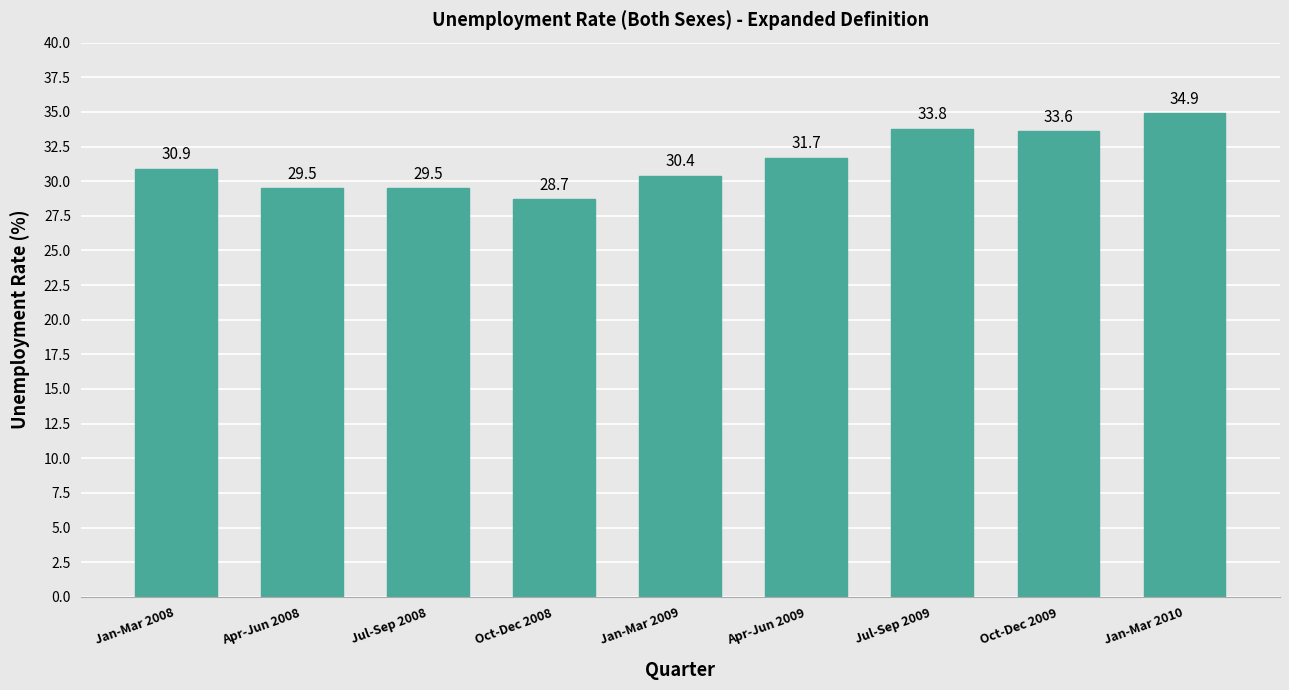

What is the approximate value at Jan-Mar 2008?

30.9